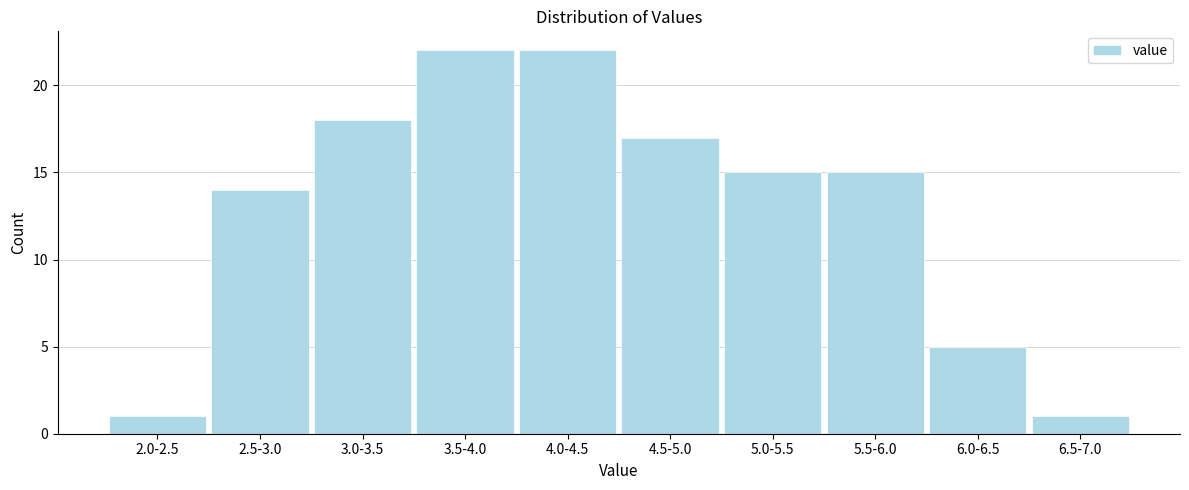

Reading left to right, extract all data points from this chart.

1	14	18	22	22	17	15	15	5	1